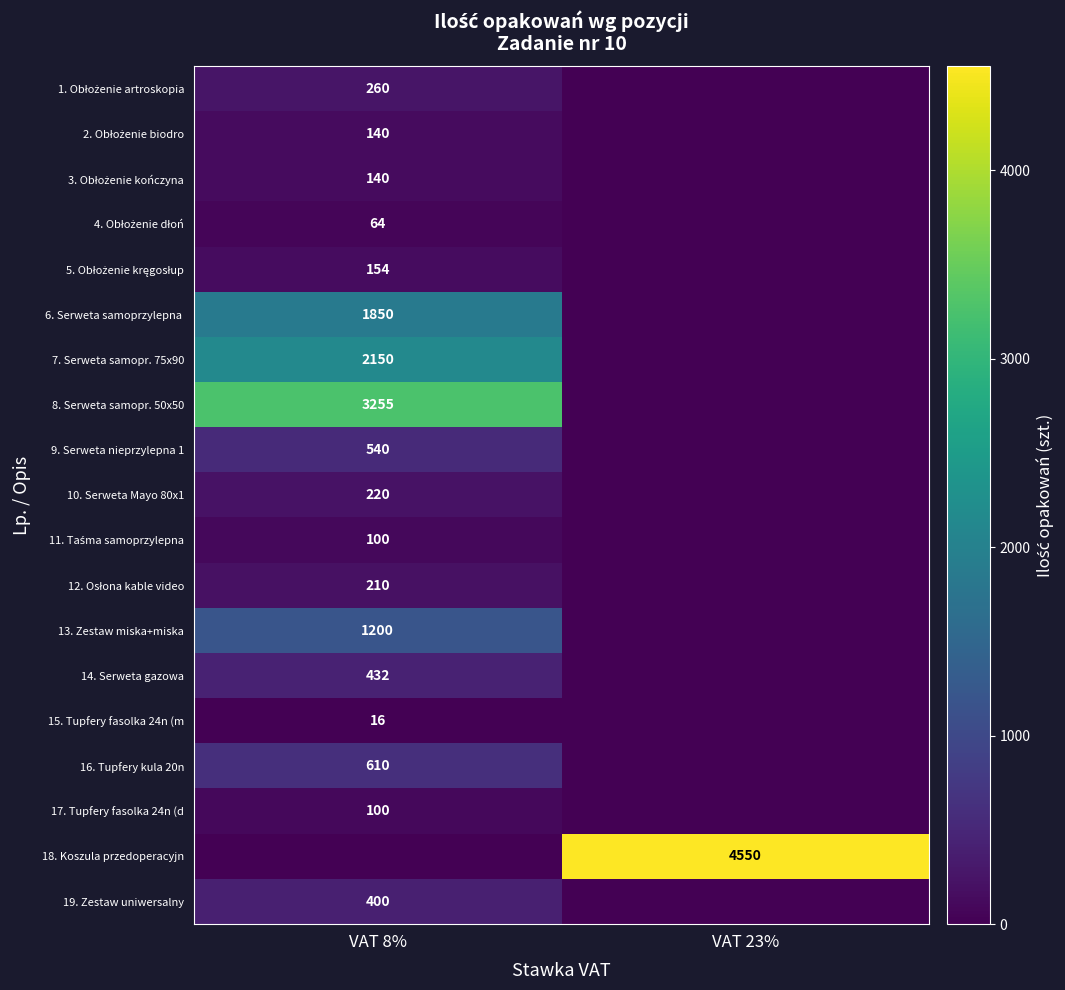

The 10. Serweta Mayo 80x1 series shows 393 at VAT 8%. True or false?

False